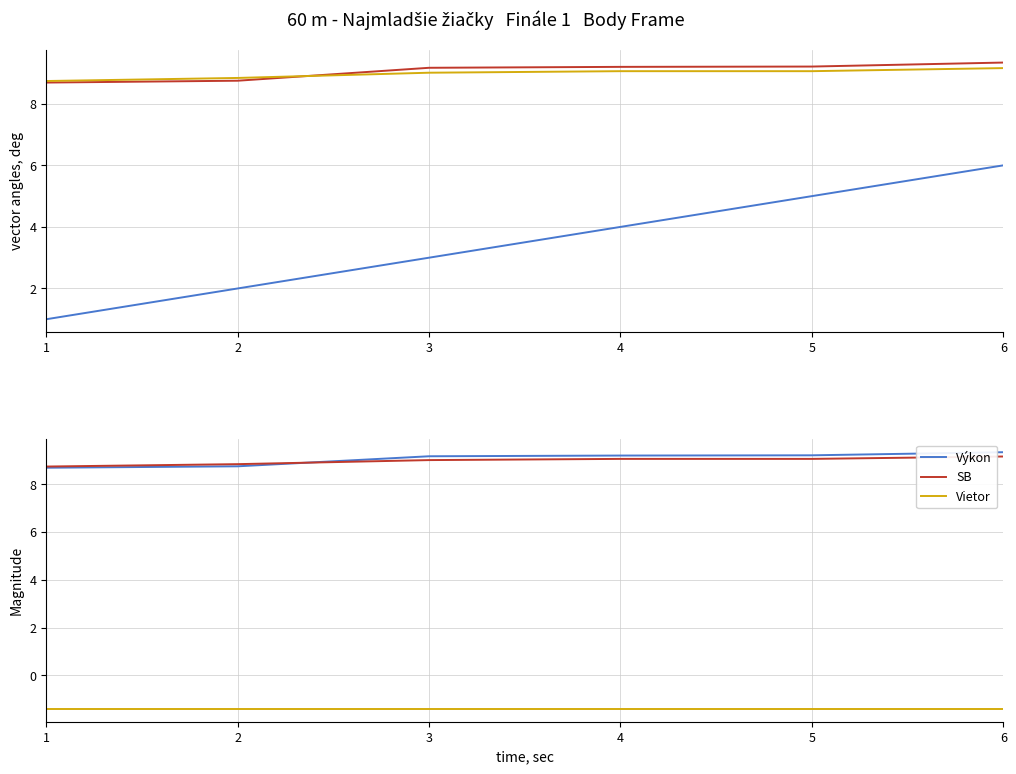

True or false: SB and Poradie cross at least once.

False